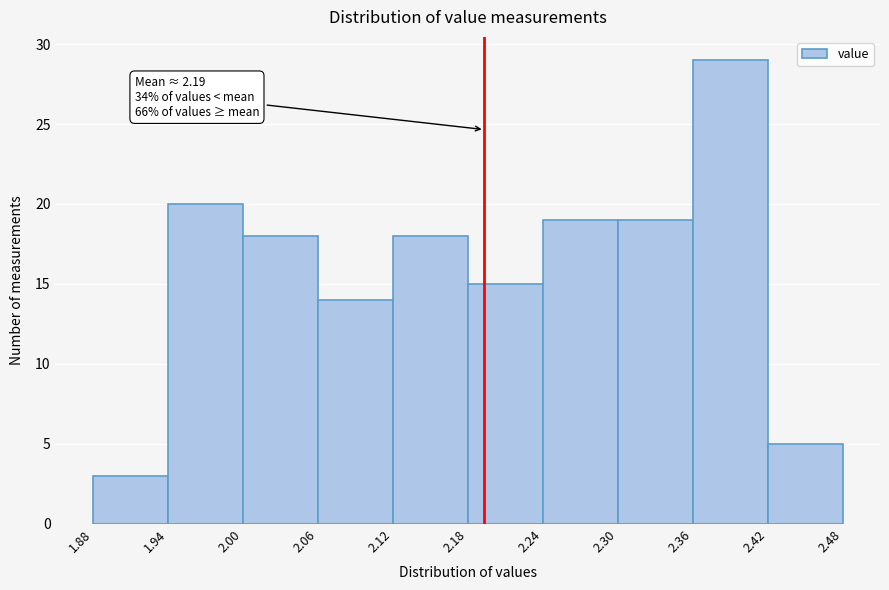

Which range on the x-axis has the tallest bar?

2.36 to 2.42